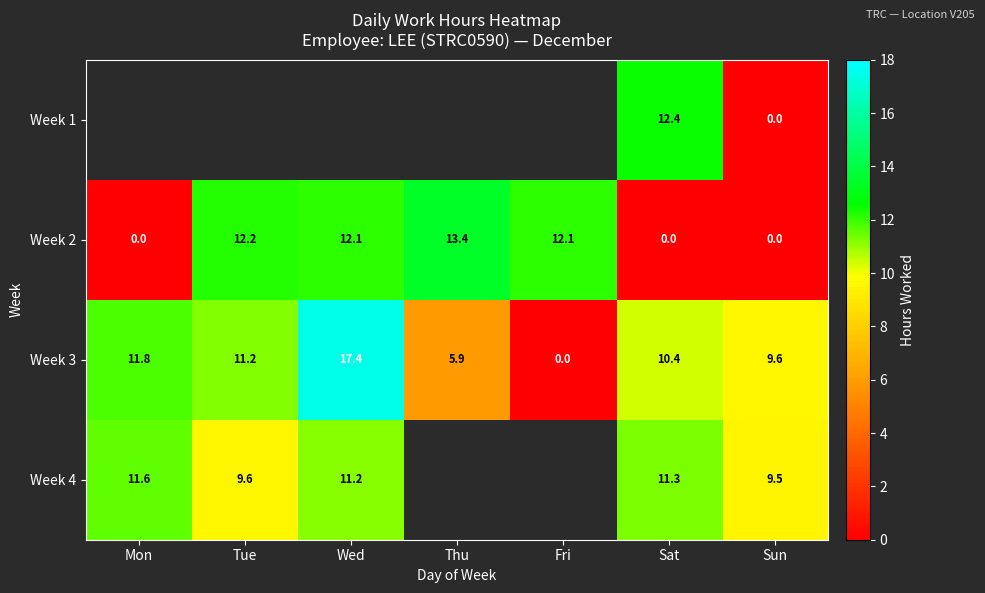

Where is Week 3 nearest to the value 8?

Sun